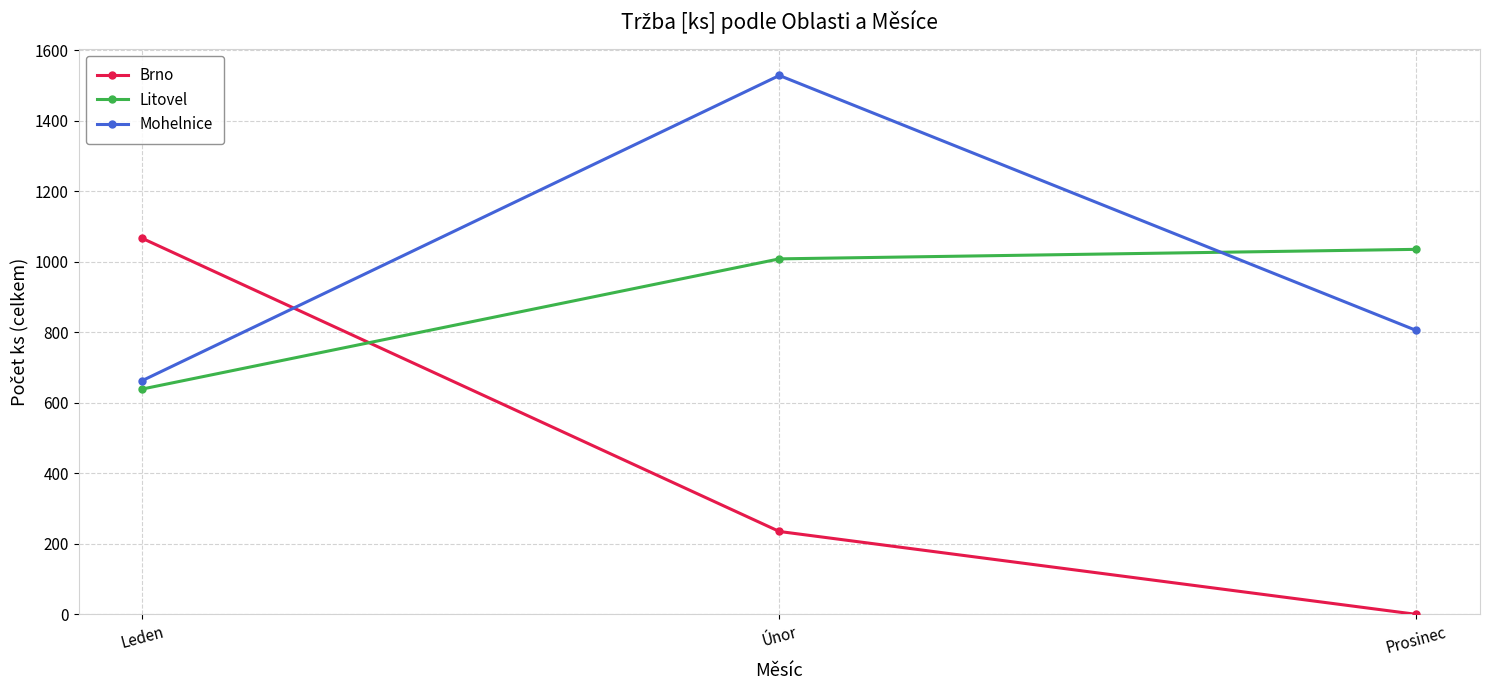

How many lines are shown in the chart?

3